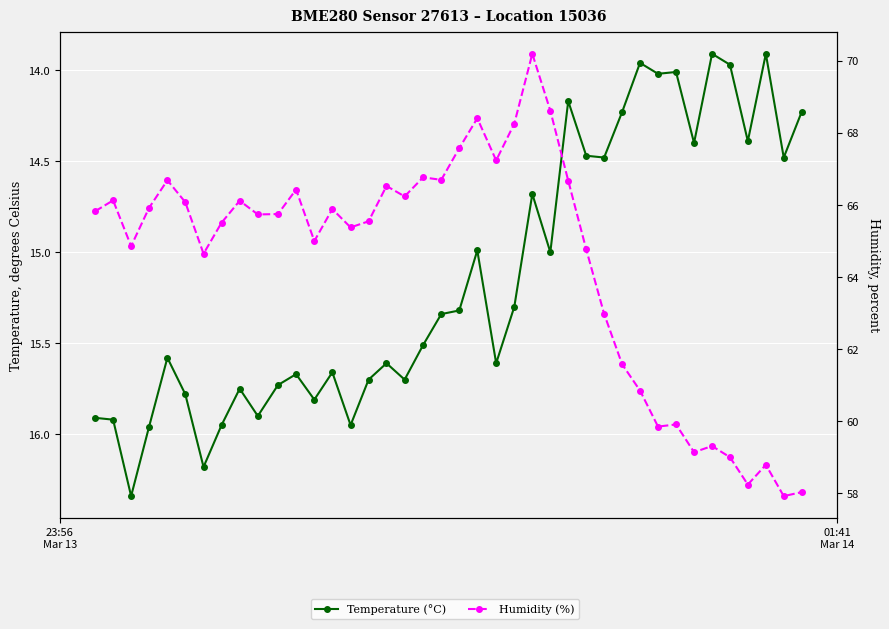

Reading left to right, list all the values displayed in this chart.

Temperature (°C): 15.9	15.9	16.3	16.0	15.6	15.8	16.2	15.9	15.8	15.9	15.7	15.7	15.8	15.7	15.9	15.7	15.6	15.7	15.5	15.3	15.3	15.0	15.6	15.3	14.7	15.0	14.2	14.5	14.5	14.2	14.0	14.0	14.0	14.4	13.9	14.0	14.4	13.9	14.5	14.2
Humidity (%): 65.8	66.1	64.9	65.9	66.7	66.1	64.7	65.5	66.1	65.7	65.8	66.4	65.0	65.9	65.4	65.5	66.5	66.2	66.8	66.7	67.6	68.4	67.2	68.3	70.2	68.6	66.7	64.8	63.0	61.6	60.9	59.9	59.9	59.1	59.3	59.0	58.2	58.8	57.9	58.0